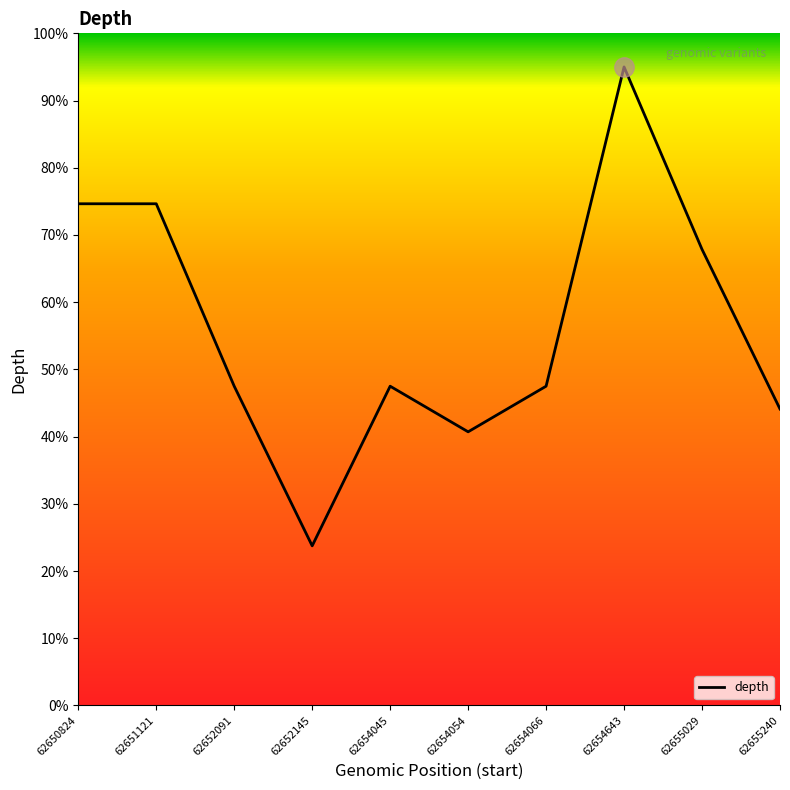

Where does the data first go above 47?

62650824